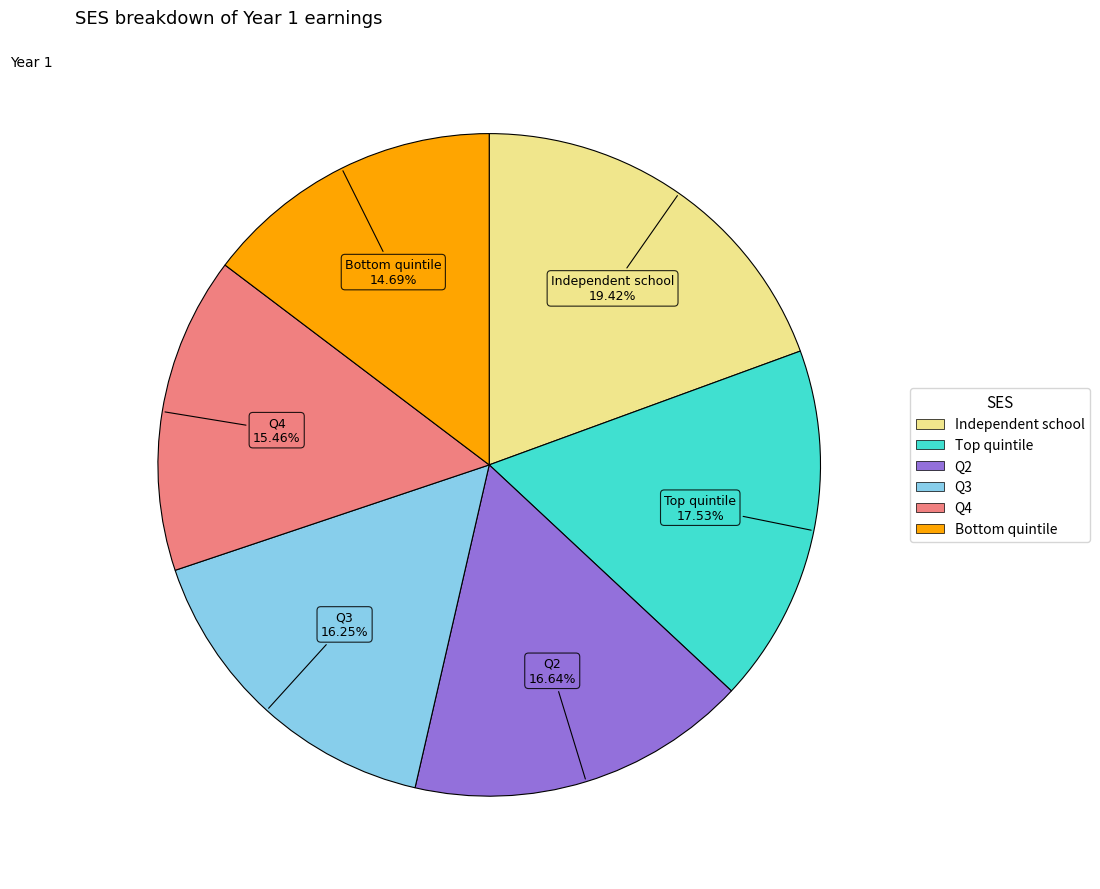

Which slice is the smallest?

Bottom quintile